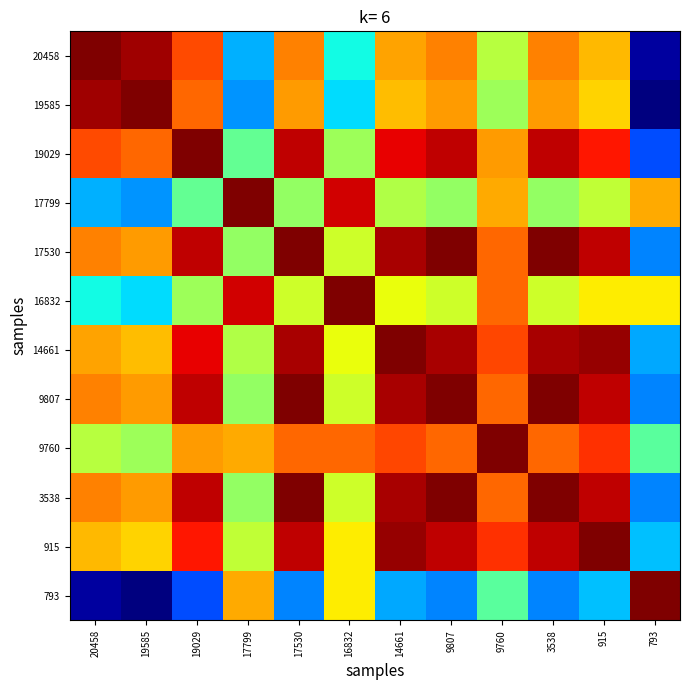

How many data points does each series have?

12